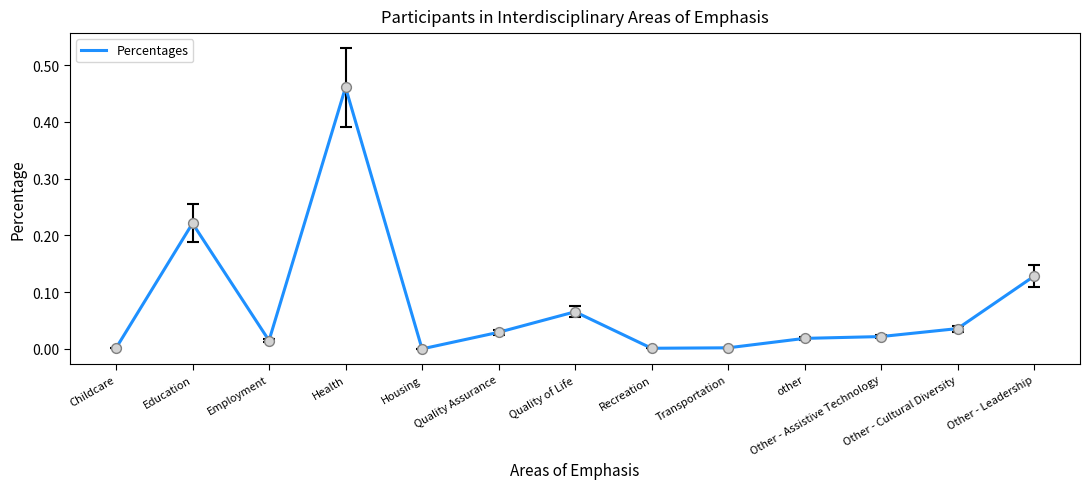

What is the change in value from Employment to Other - Leadership?

+0.1